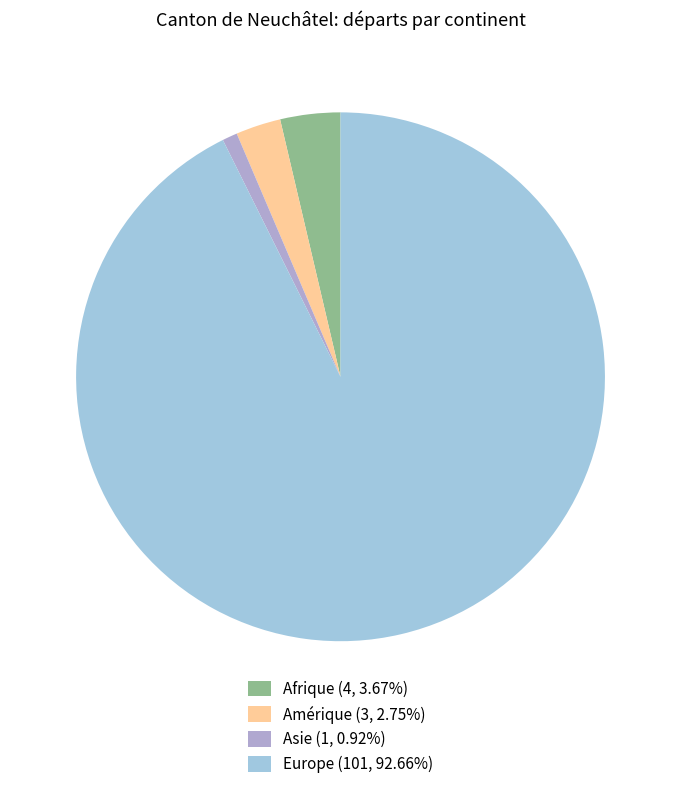

To the nearest percent, what percentage of the pie is Europe?

93%